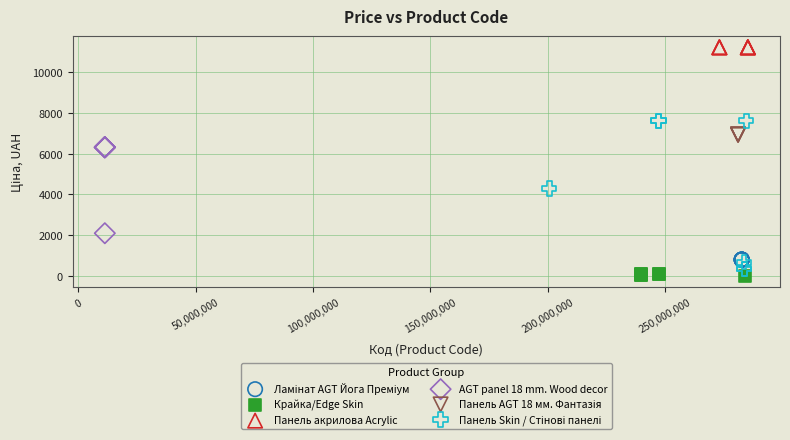

Which series contains the highest Y value?

Панель акрилова Acrylic